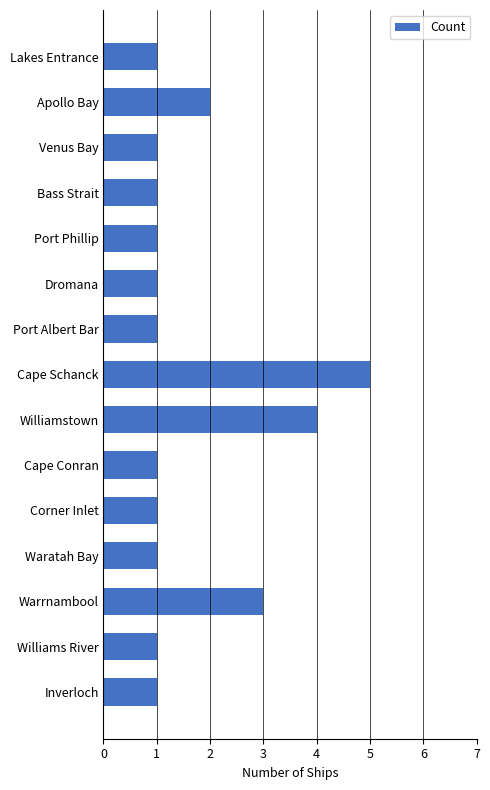

Are the bars horizontal?

Yes